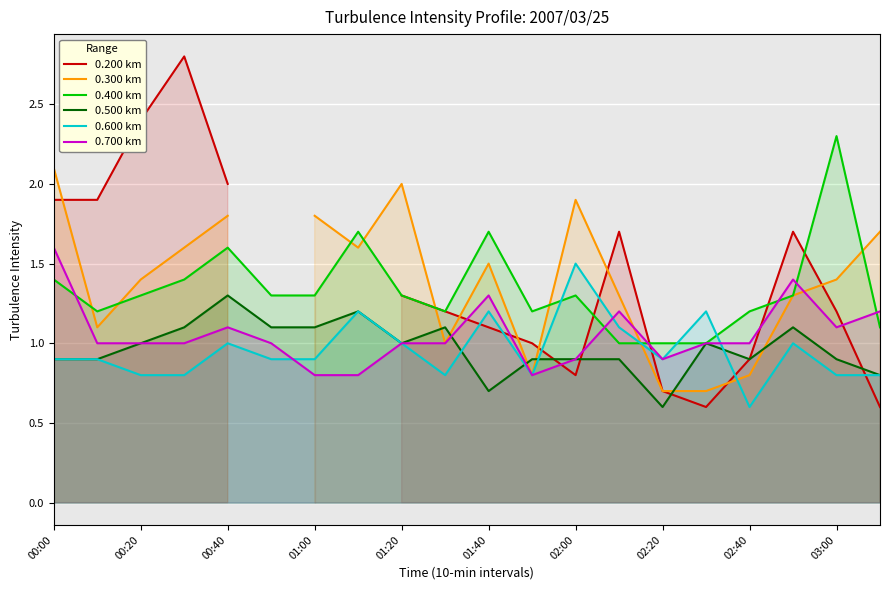

What is the value of the 0.300 km point at the 11th from the left?

1.5